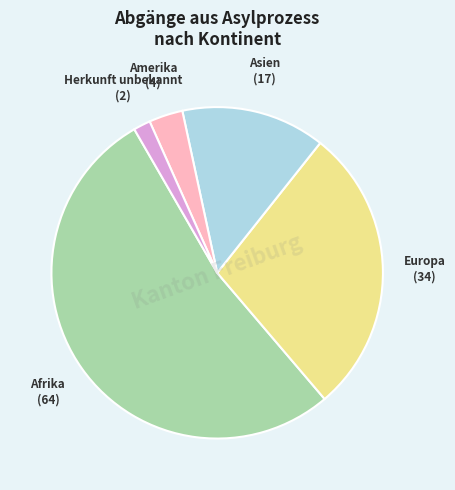

Which slice is the smallest?

Herkunft unbekannt